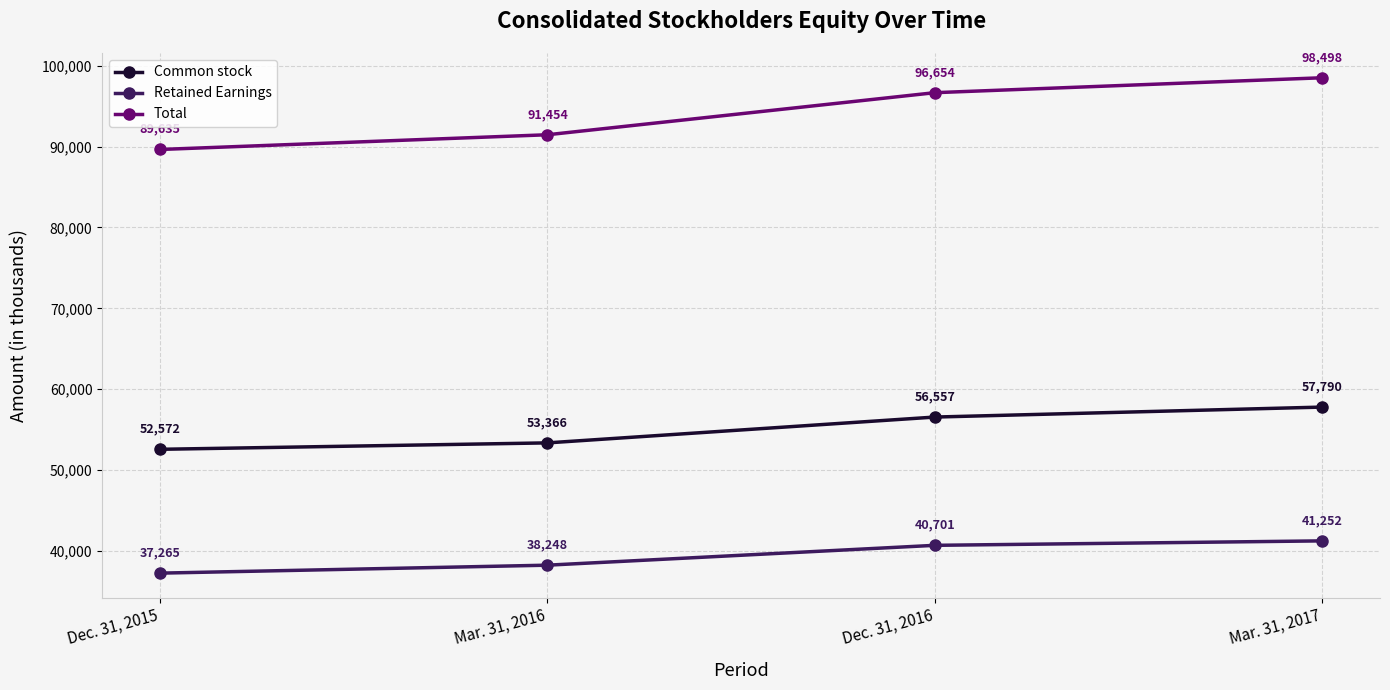

True or false: Retained Earnings and Total intersect in this chart.

False